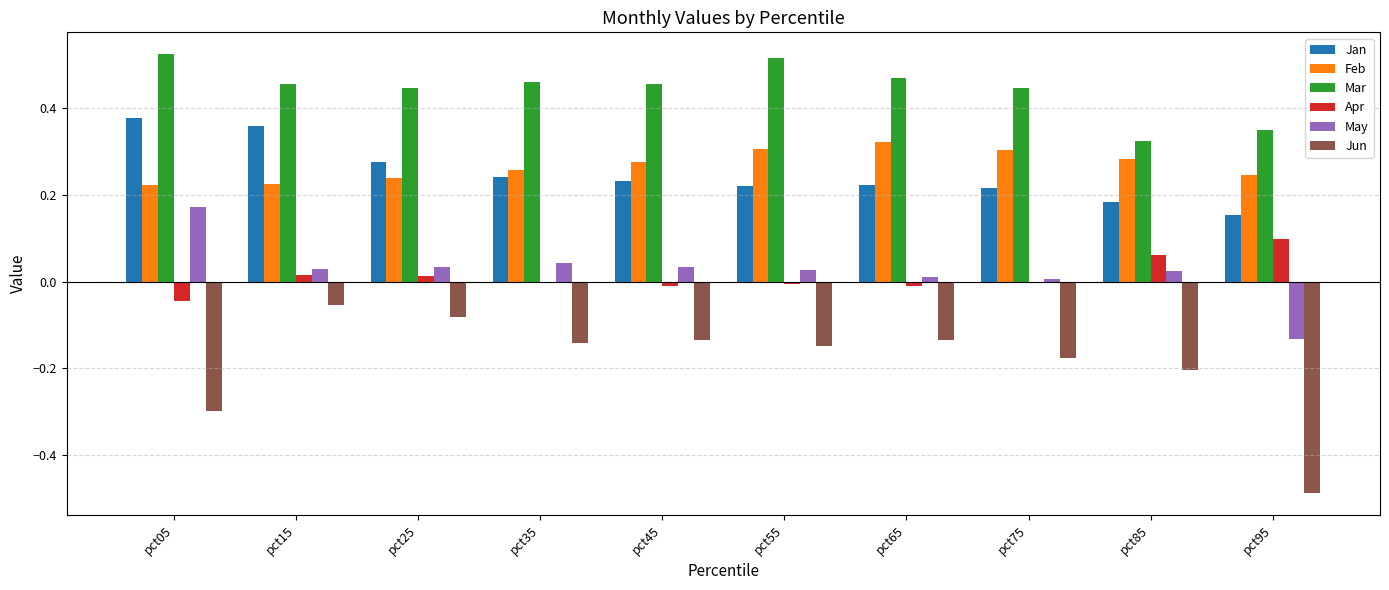

Which series has the largest total across all categories?

Mar